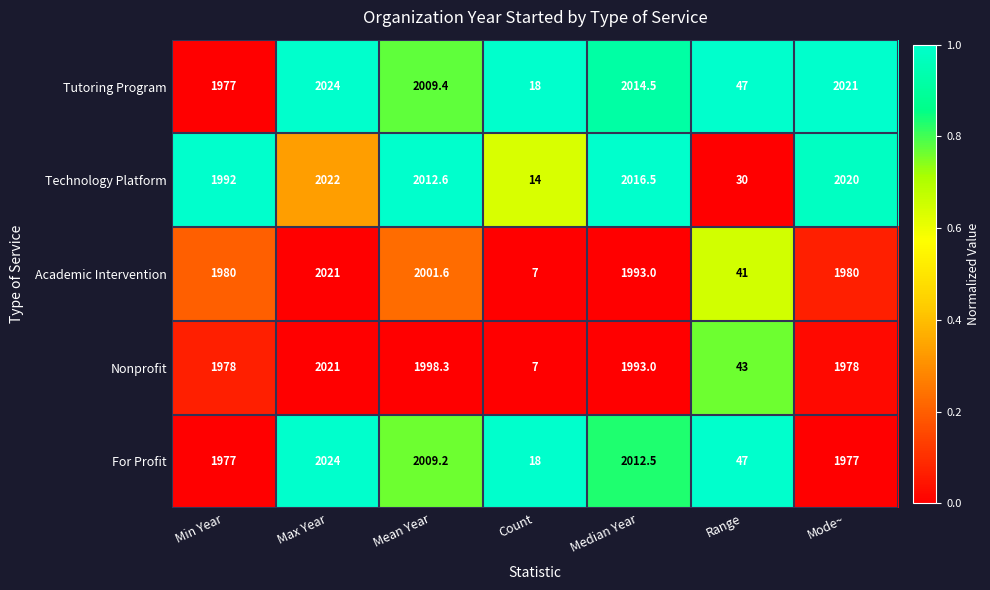

What is the approximate value of Technology Platform at Range?

30.0